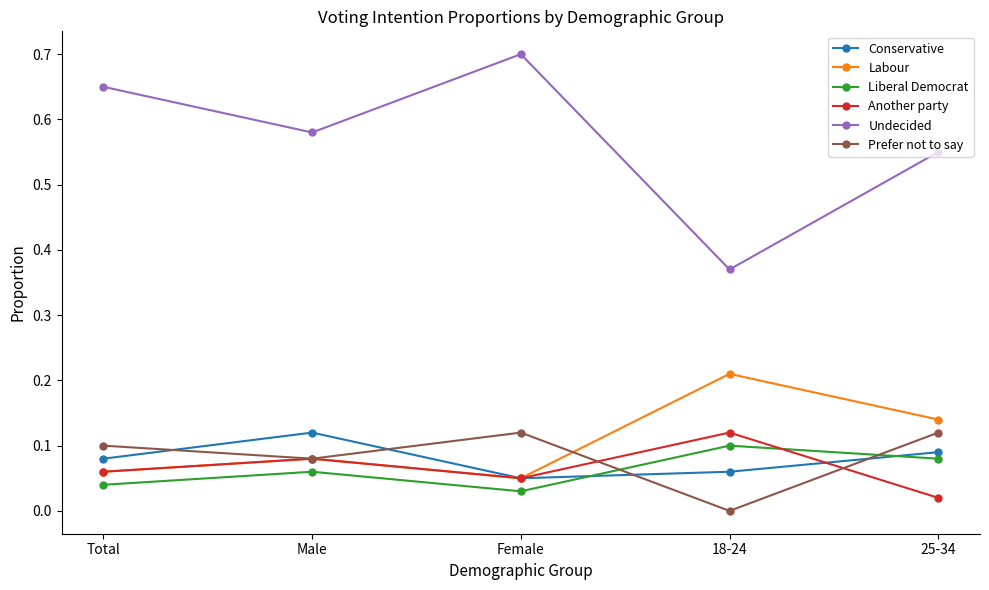

Is the value of Labour at 18-24 greater than the value of Undecided at 25-34?

No